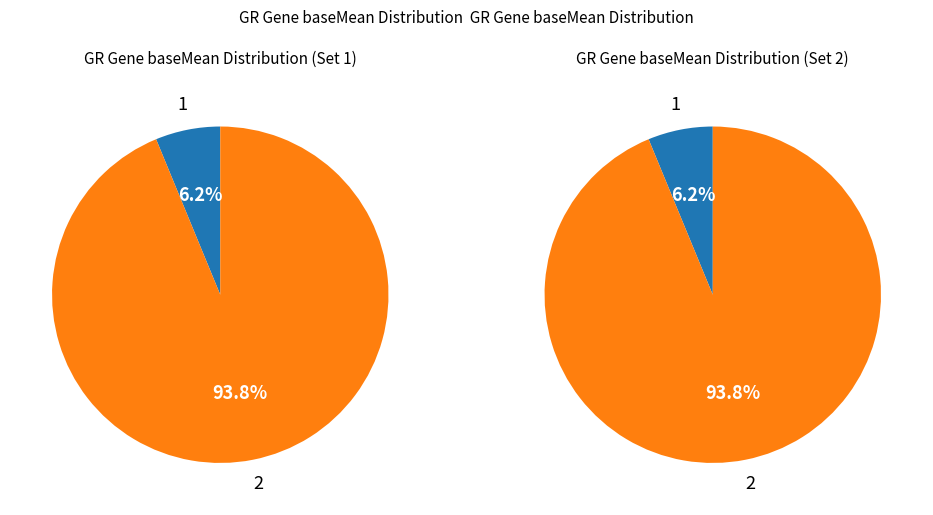

How many segments does this pie chart have?

2